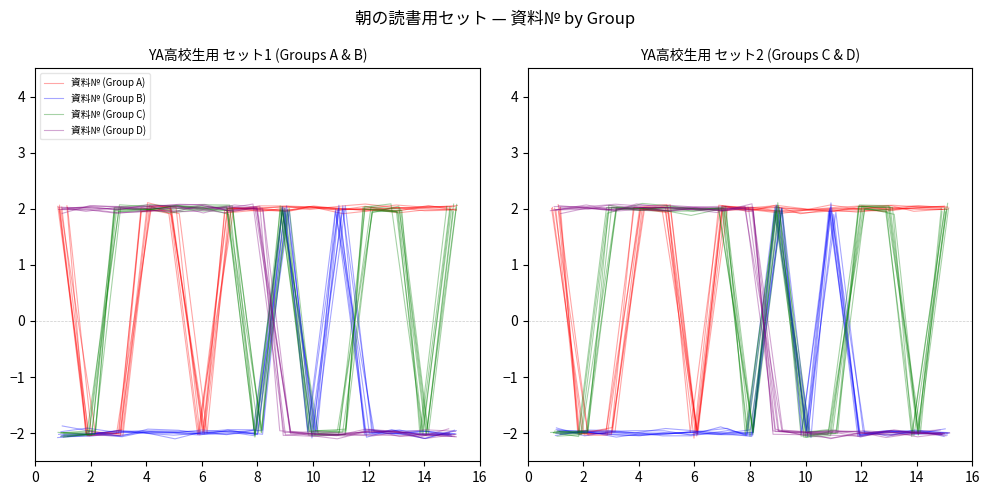

Is this an area chart (filled region under the line)?

No